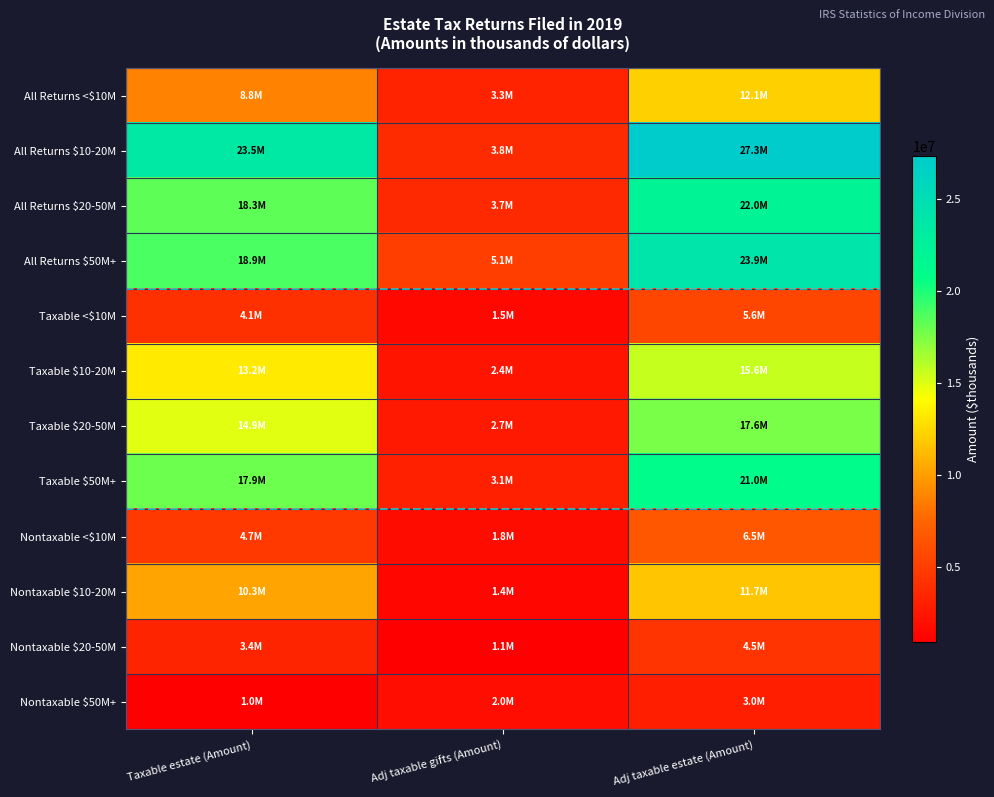

Reading left to right, extract all data points from this chart.

All Returns <$10M: Taxable estate (Amount)=8810756	Adj taxable gifts (Amount)=3324960	Adj taxable estate (Amount)=12135716
All Returns $10-20M: Taxable estate (Amount)=23526395	Adj taxable gifts (Amount)=3814877	Adj taxable estate (Amount)=27341272
All Returns $20-50M: Taxable estate (Amount)=18316151	Adj taxable gifts (Amount)=3723218	Adj taxable estate (Amount)=22039369
All Returns $50M+: Taxable estate (Amount)=18870733	Adj taxable gifts (Amount)=5073396	Adj taxable estate (Amount)=23944129
Taxable <$10M: Taxable estate (Amount)=4085964	Adj taxable gifts (Amount)=1501941	Adj taxable estate (Amount)=5587905
Taxable $10-20M: Taxable estate (Amount)=13229471	Adj taxable gifts (Amount)=2403682	Adj taxable estate (Amount)=15633153
Taxable $20-50M: Taxable estate (Amount)=14919647	Adj taxable gifts (Amount)=2654952	Adj taxable estate (Amount)=17574599
Taxable $50M+: Taxable estate (Amount)=17904580	Adj taxable gifts (Amount)=3088235	Adj taxable estate (Amount)=20992816
Nontaxable <$10M: Taxable estate (Amount)=4724792	Adj taxable gifts (Amount)=1823019	Adj taxable estate (Amount)=6547811
Nontaxable $10-20M: Taxable estate (Amount)=10296924	Adj taxable gifts (Amount)=1411195	Adj taxable estate (Amount)=11708120
Nontaxable $20-50M: Taxable estate (Amount)=3396504	Adj taxable gifts (Amount)=1068266	Adj taxable estate (Amount)=4464770
Nontaxable $50M+: Taxable estate (Amount)=966153	Adj taxable gifts (Amount)=1985160	Adj taxable estate (Amount)=2951313